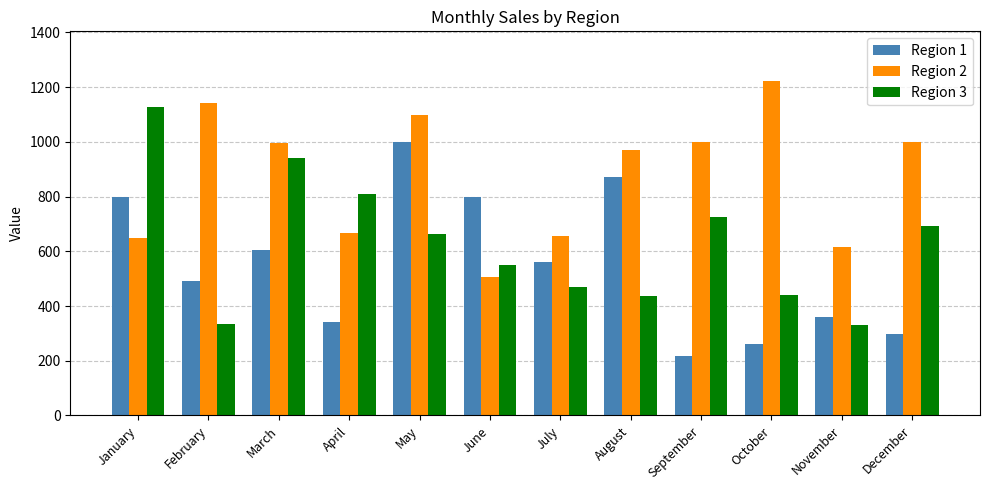

What is the minimum value for Region 3?

330